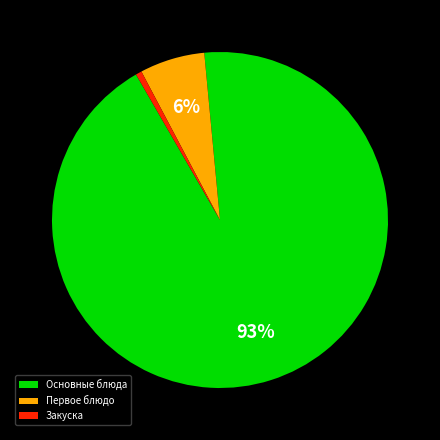

Do Первое блюдо and Основные блюда together represent more than half of the pie?

Yes